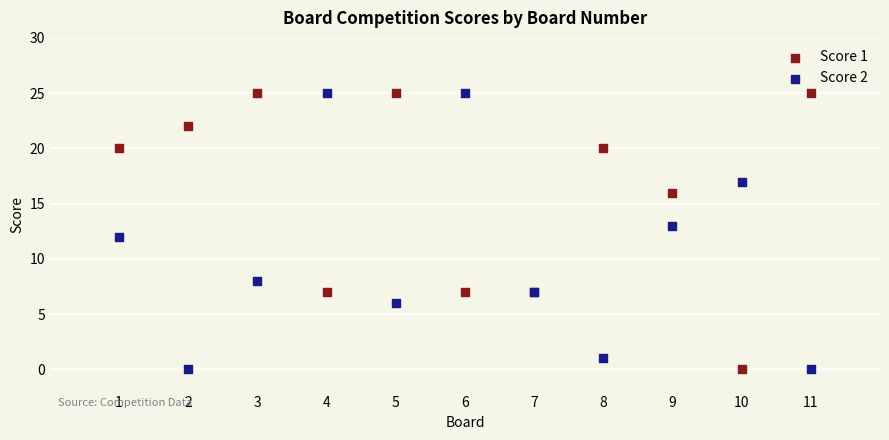

What is the X range (max minus min) for the scatter plot?

10